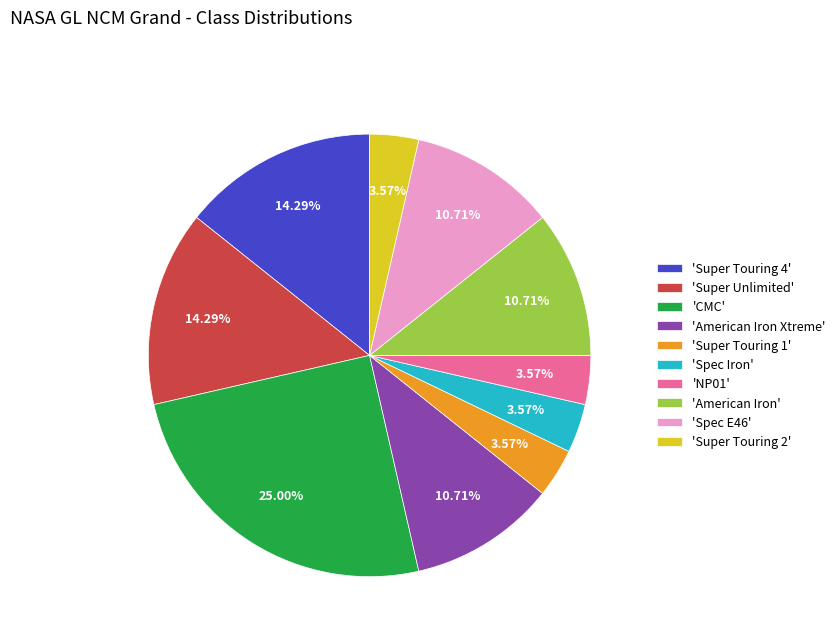

Do 'Super Touring 1' and 'American Iron Xtreme' together represent more than half of the pie?

No